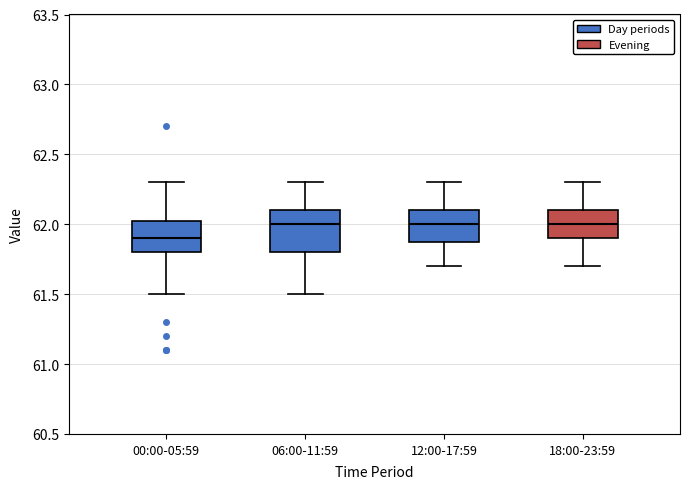

Which box is the tallest, from its lower edge to its upper edge?

06:00-11:59